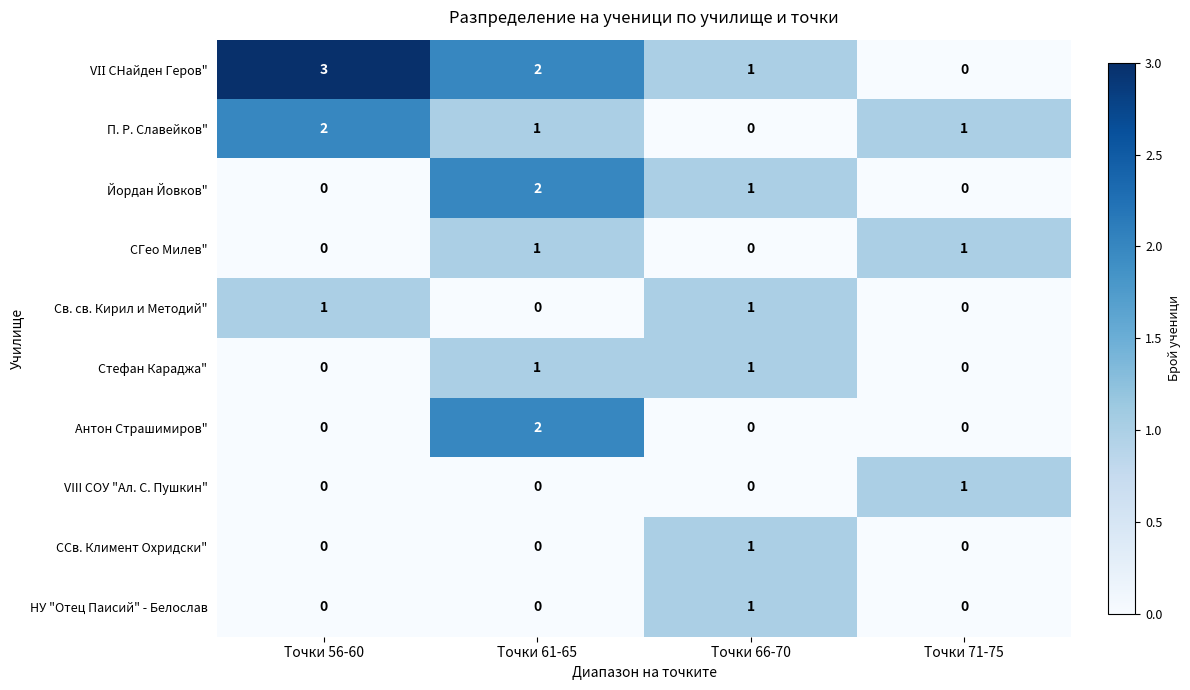

What is the difference between the highest and lowest values at Точки 56-60?

3